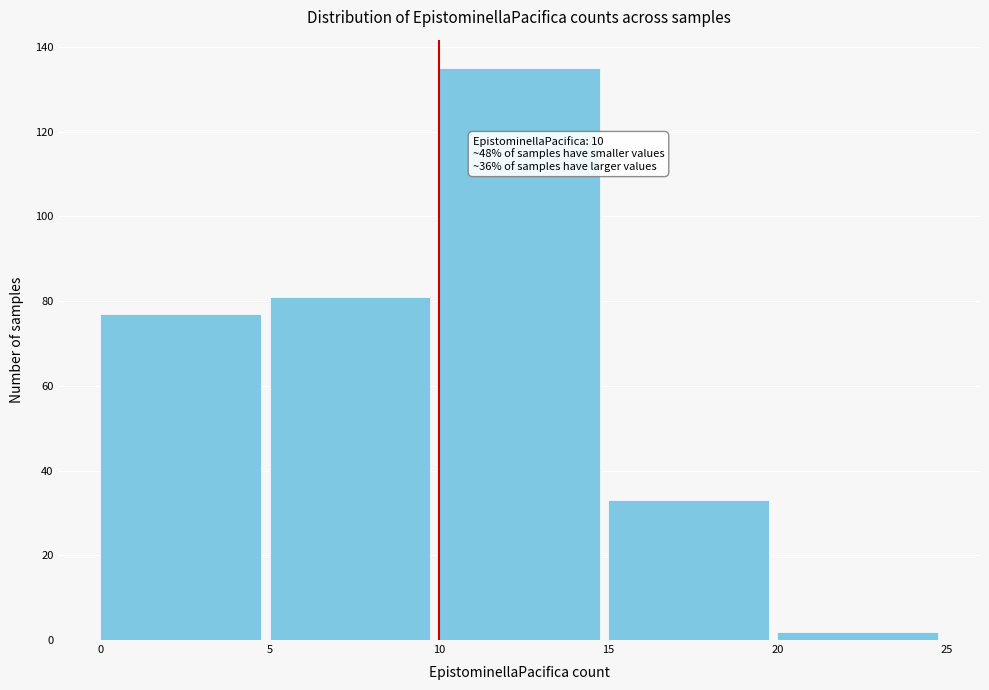

Over which range of the x-axis is the bar tallest?

10 to 15